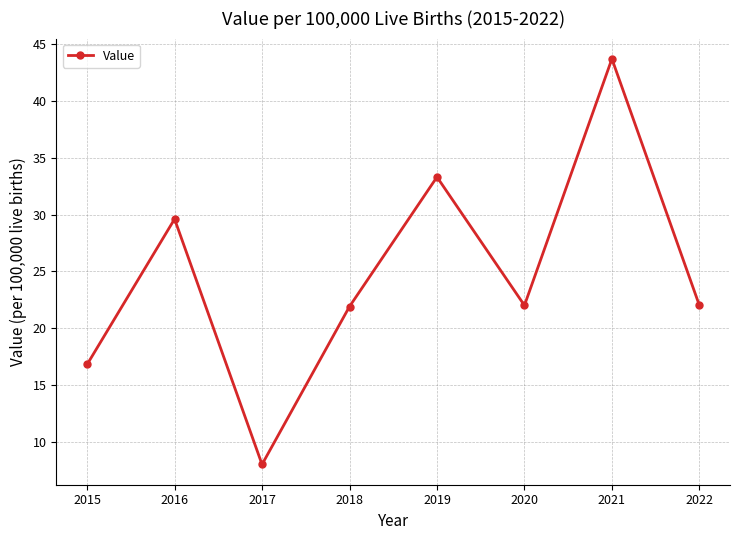

What is the approximate value at 2021?

43.7